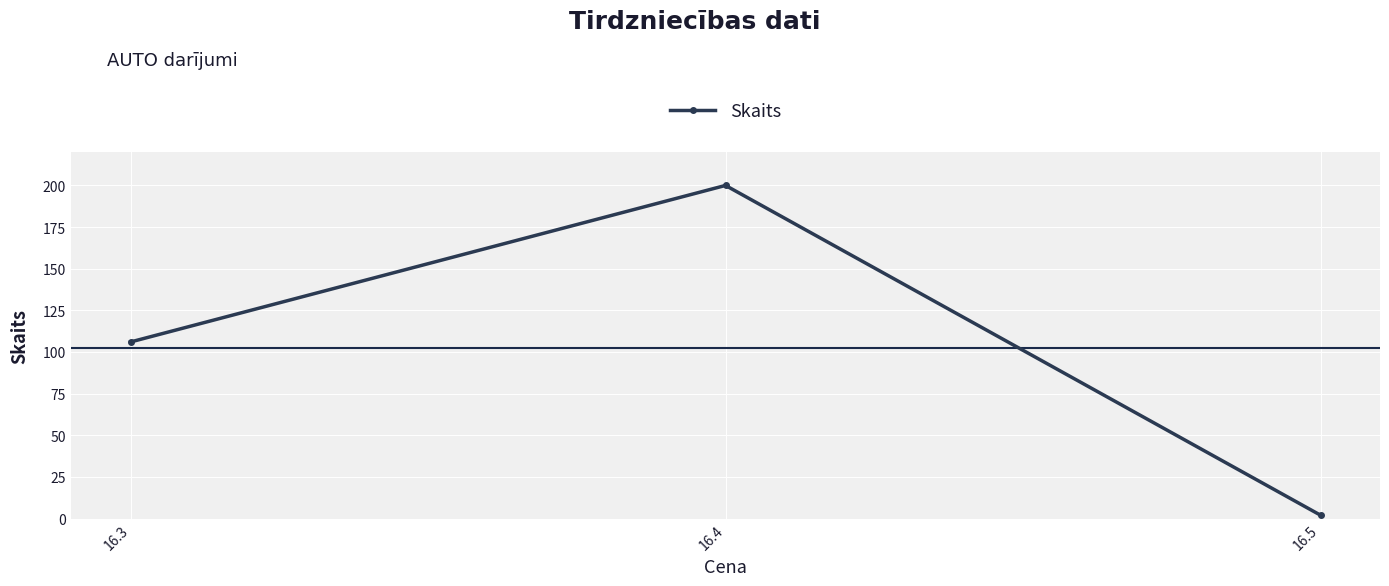

What is the smallest value displayed?

2